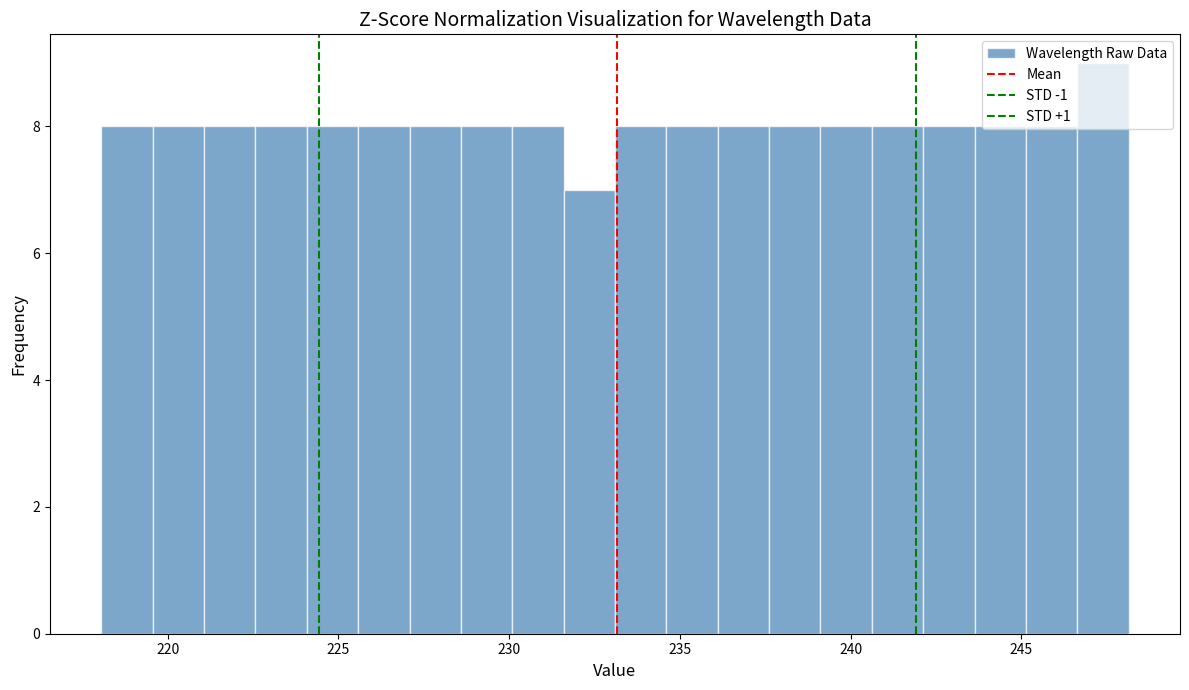

Read against the x-axis, roughly where is the centre of the tallest bar?

247.5